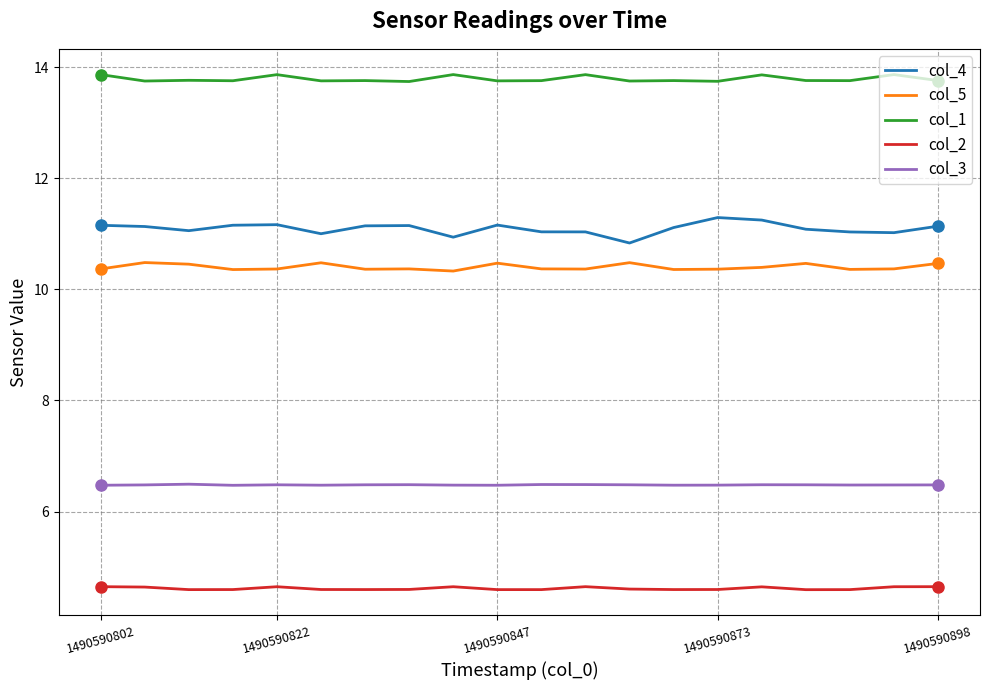

Which series has the widest spread of values?

col_4